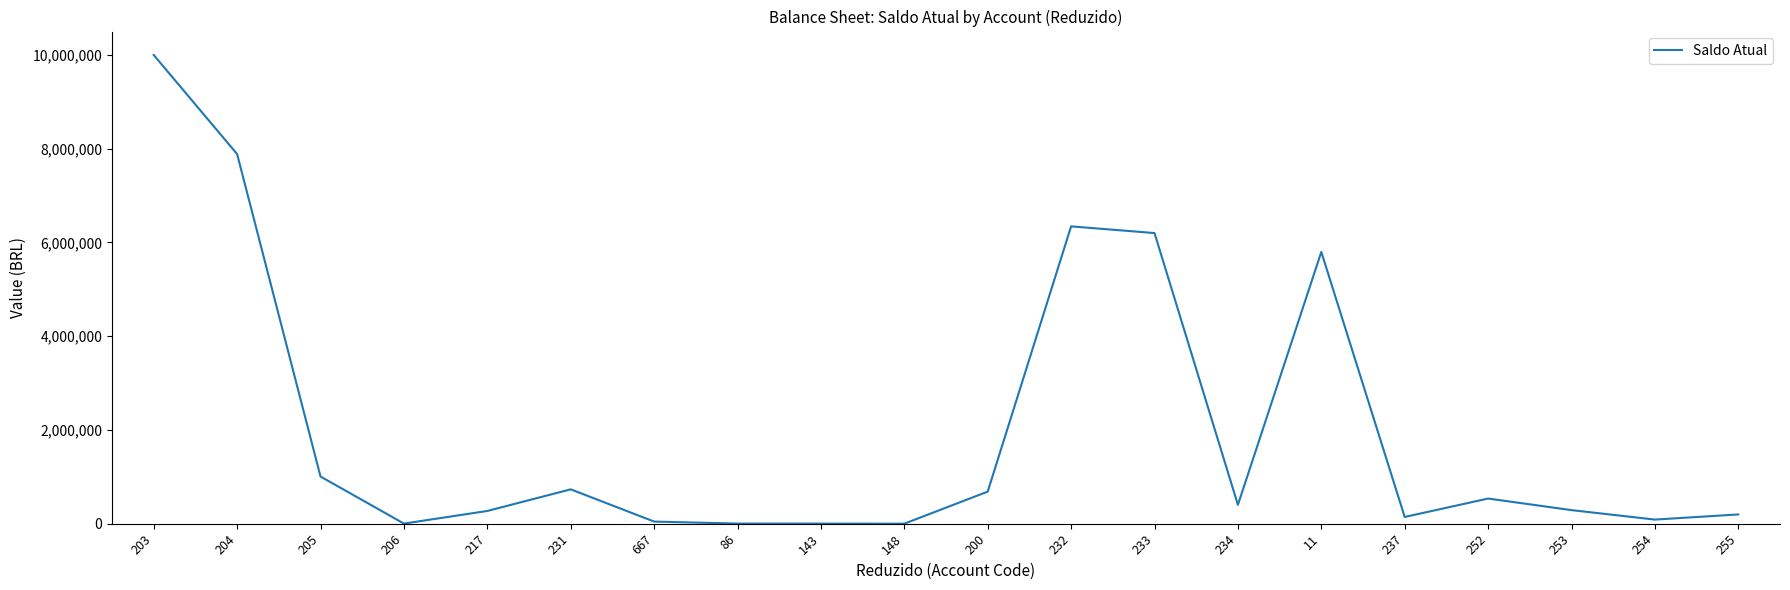

What is the ratio of the value at 232 to the value at 204?

0.8